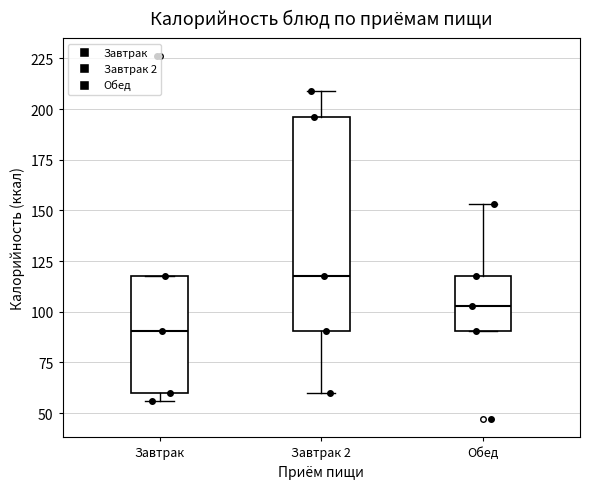

Reading left to right, read every box against the y-axis: the position of its median line, the range the box covers, and the ends of its whiskers. The values are not printed on the chart, so give them approximately, as read against the axis.

Завтрак: median 90, box 60 to 120, whiskers 55 to 120
Завтрак 2: median 120, box 90 to 195, whiskers 60 to 210
Обед: median 105, box 90 to 120, whiskers 90 to 155